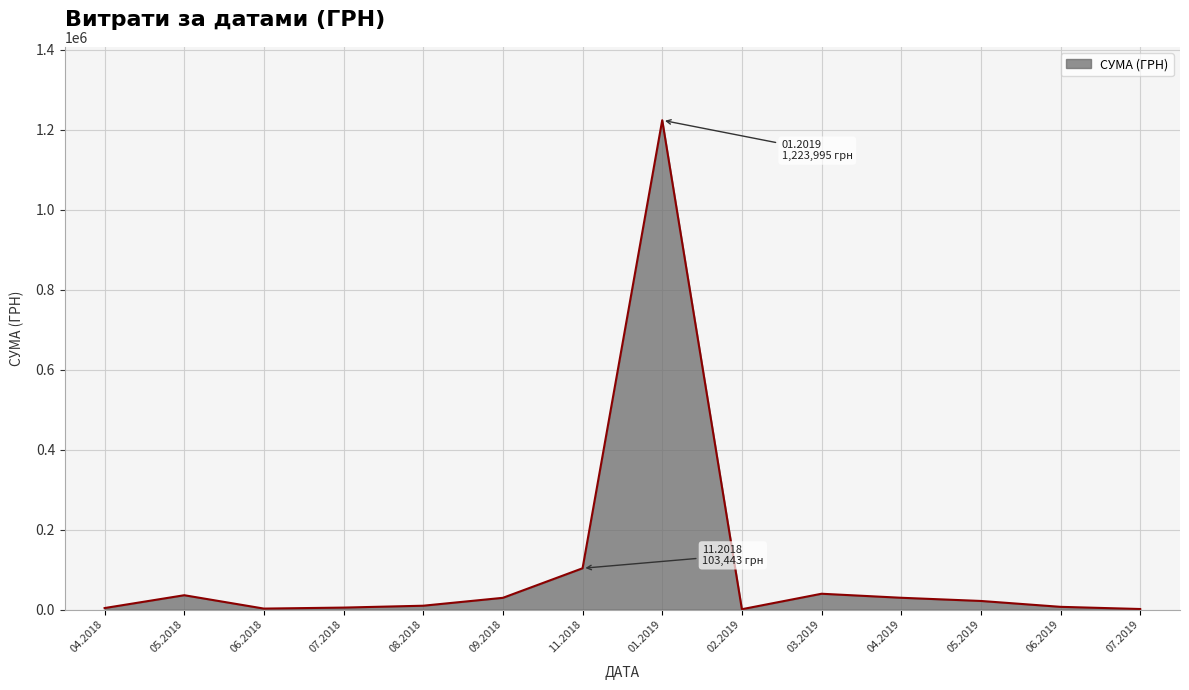

What is the difference between the maximum and minimum values?

1222943.0